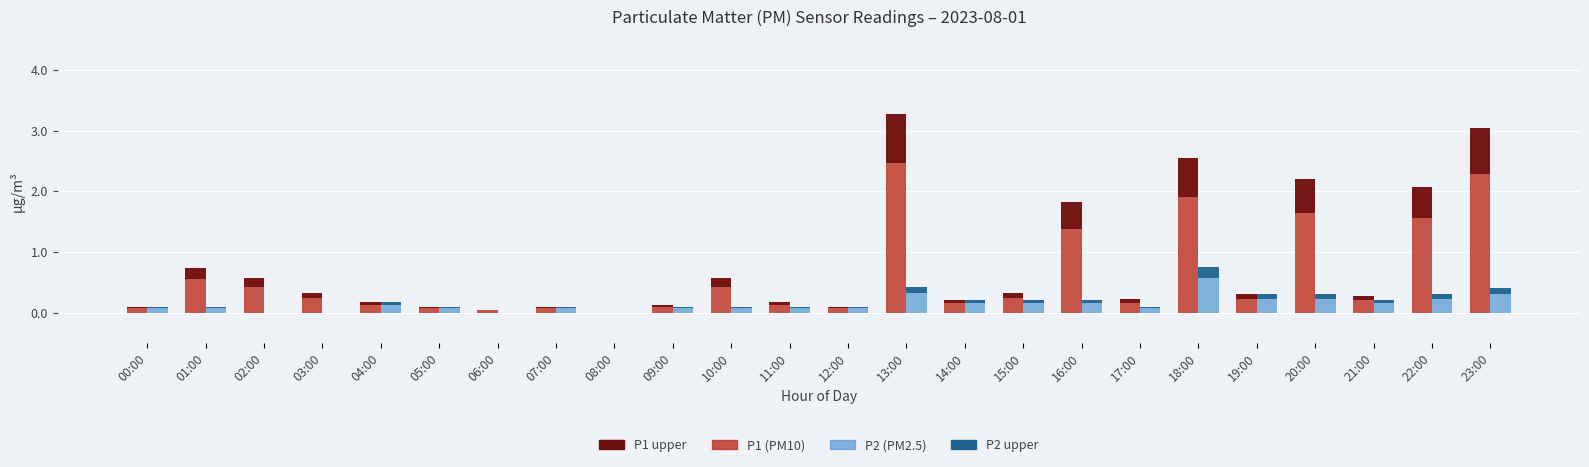

How many bars are there in total?

96